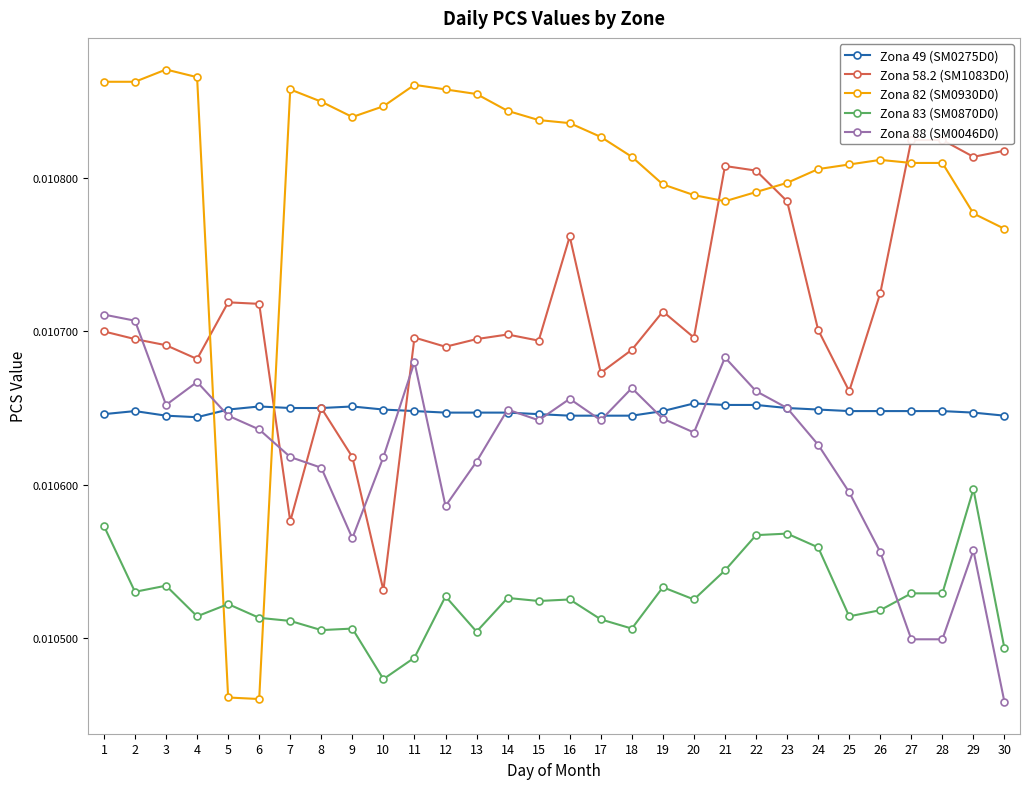

Rank the categories by Zona 82 (SM0930D0) value from lowest to highest.

6, 5, 30, 29, 21, 20, 22, 19, 23, 24, 25, 27, 28, 26, 18, 17, 16, 15, 9, 14, 10, 8, 13, 7, 12, 11, 1, 2, 4, 3